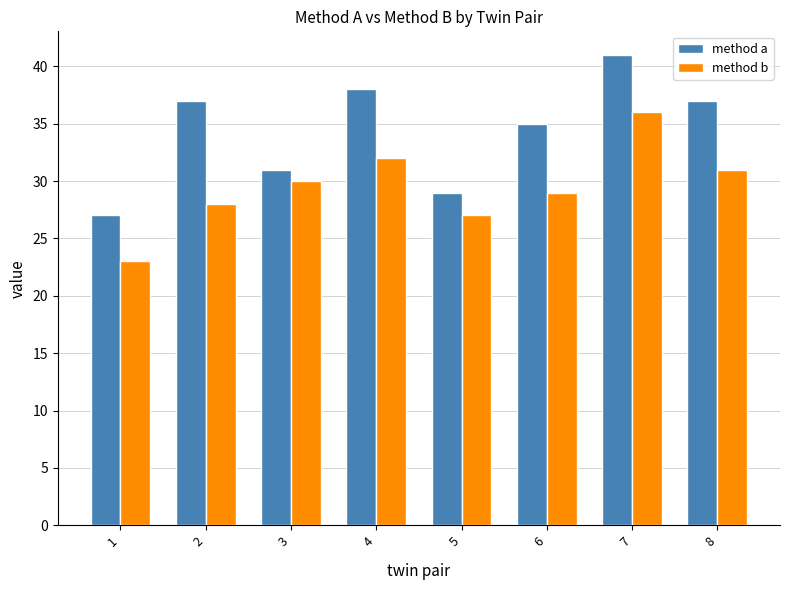

How many distinct data groups are displayed?

2